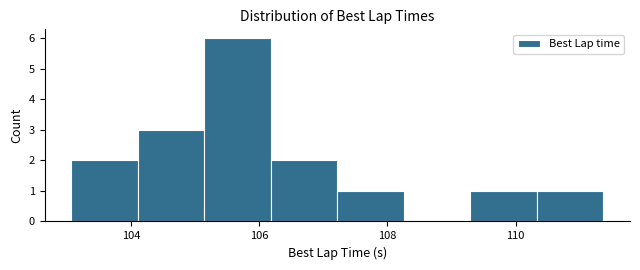

Which range on the x-axis has the tallest bar?

105.2 to 106.2